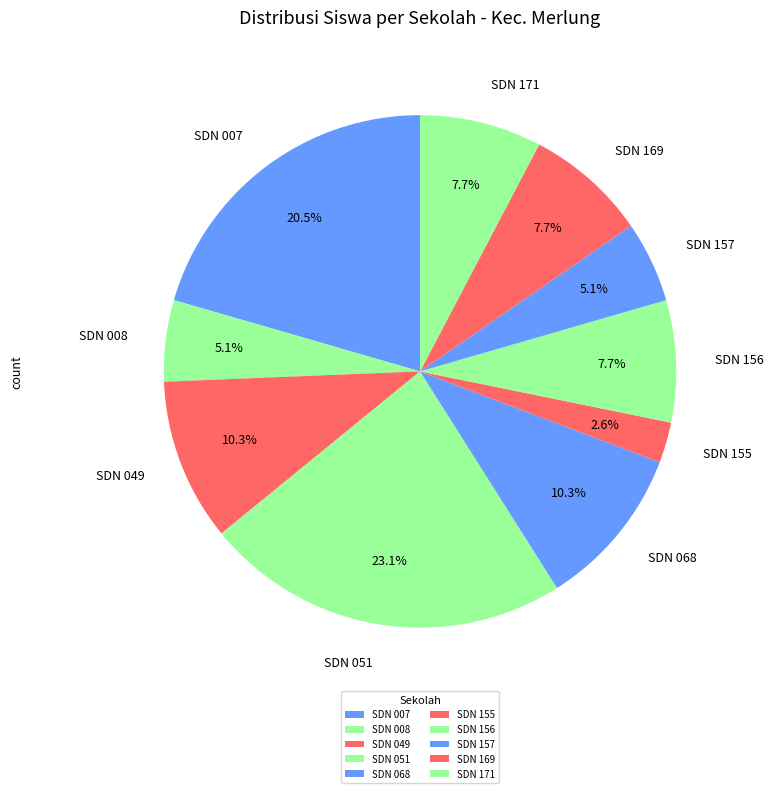

Is the sum of SDN 155 and SDN 171 greater than half?

No